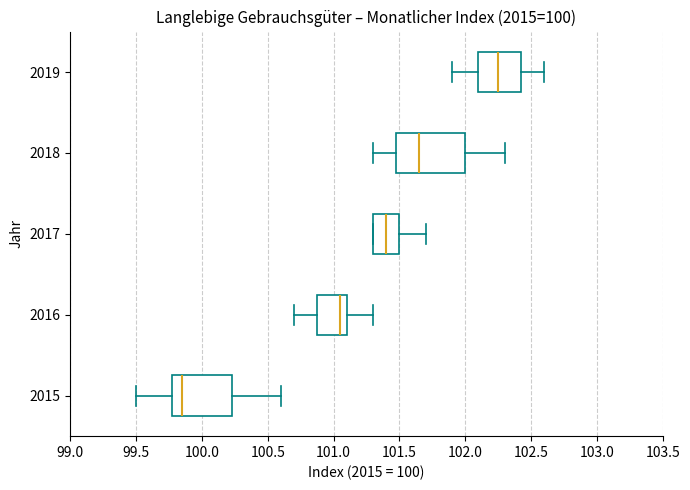

Which box has the furthest to the left median line?

2015